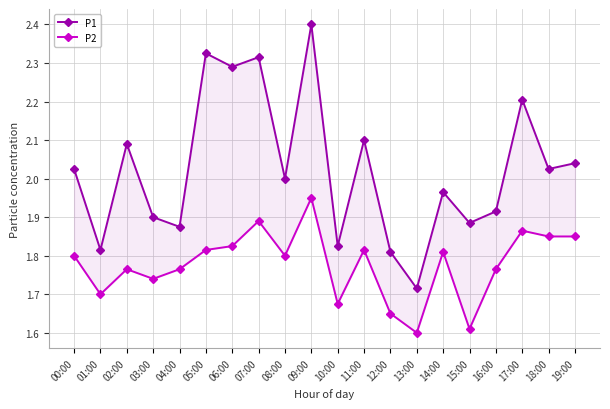

What is the spread (max minus min) of values at 04:00?

0.1